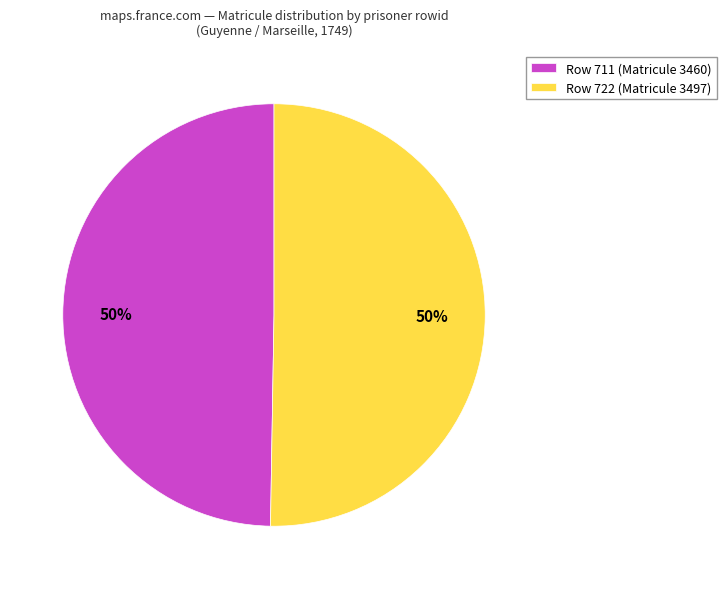

Approximately how many times larger is the value at Row 722 (Matricule 3497) compared to Row 711 (Matricule 3460)?

1.0